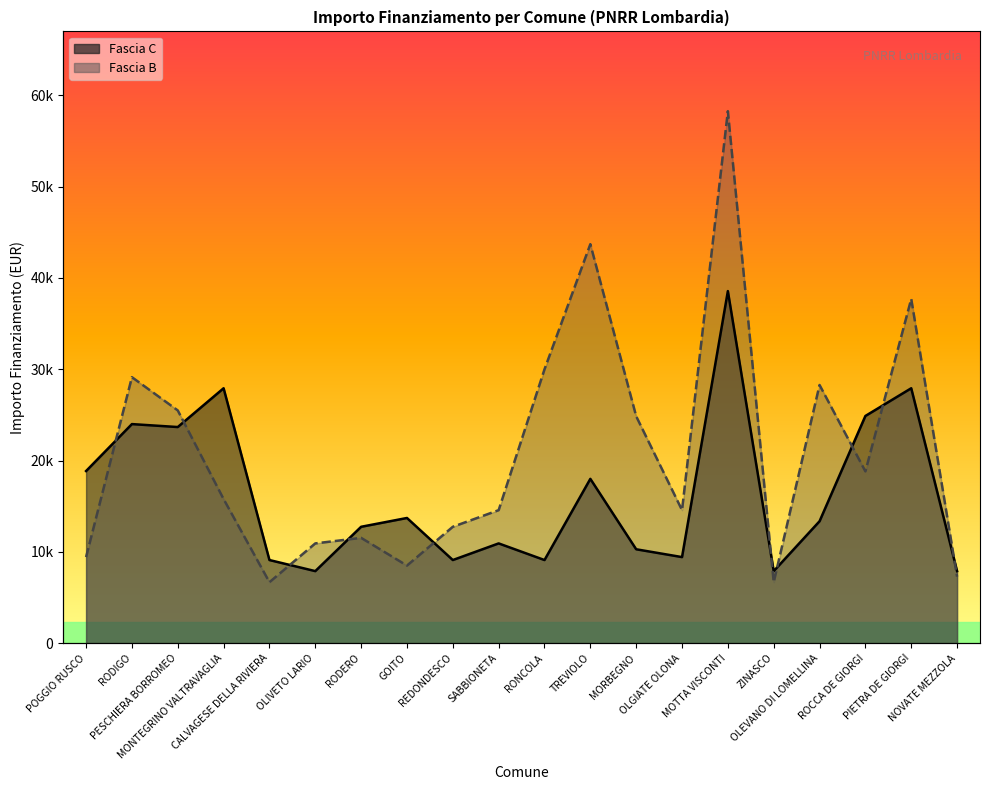

At how many categories does at least one series exceed 19980?

10